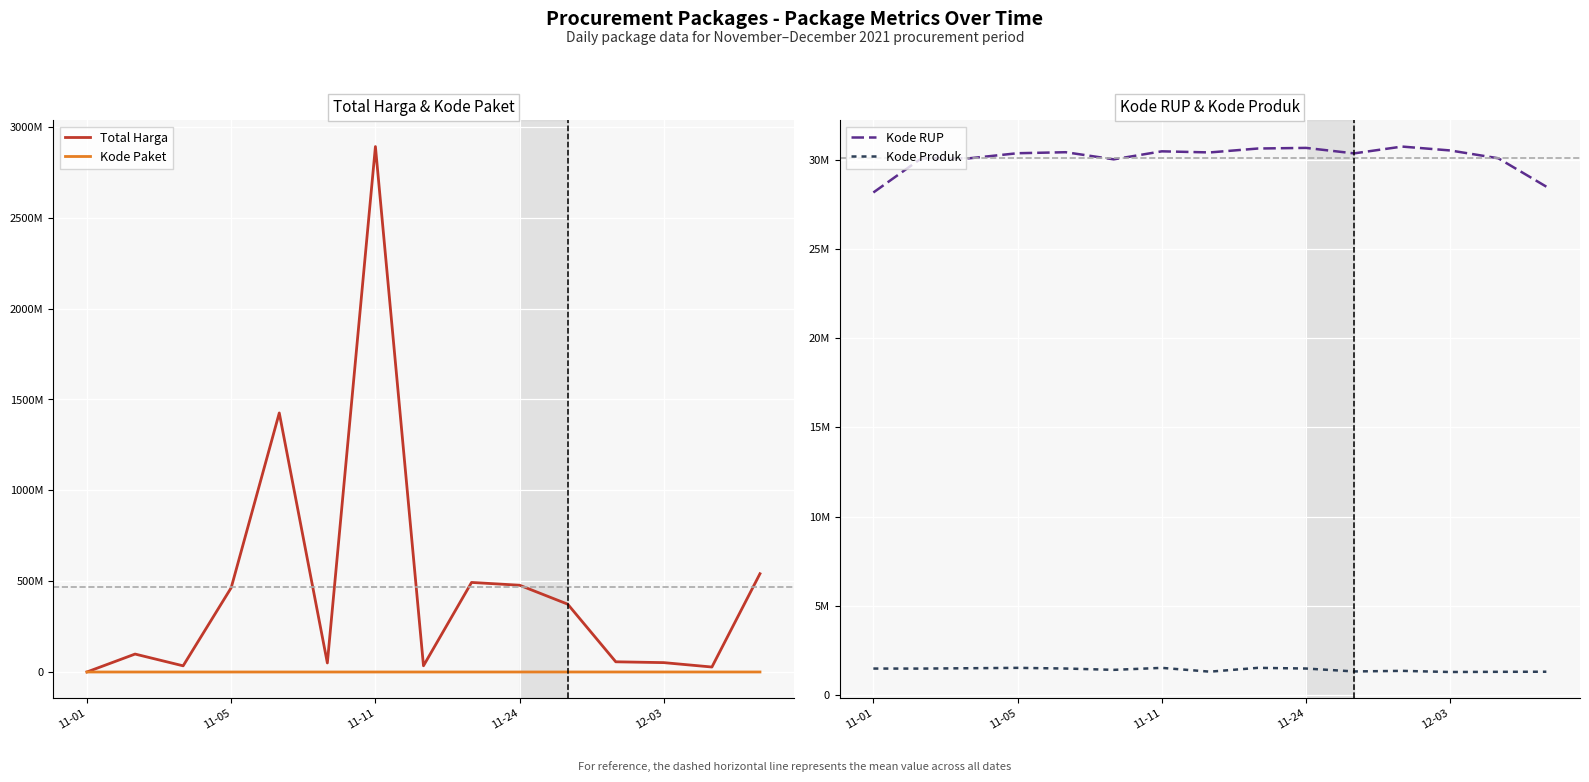

At which category is the sum across all series the highest?

11-11